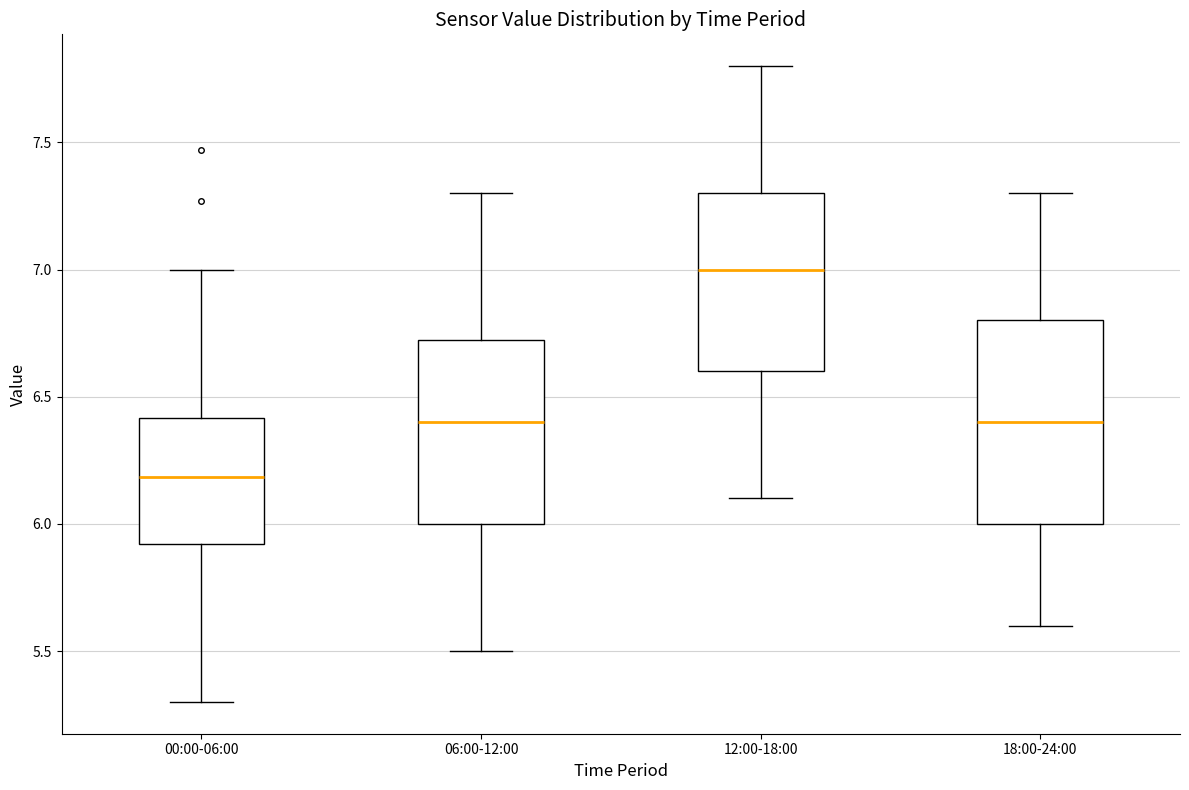

Which box's median line is the highest?

12:00-18:00